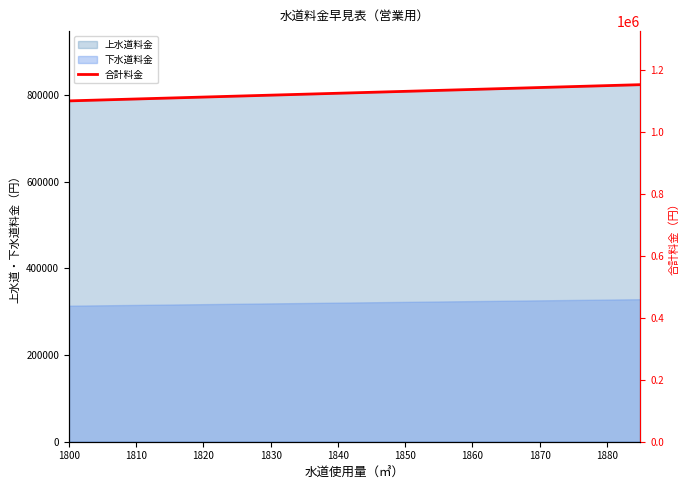

True or false: the data has more than 2 interior local peaks.

False